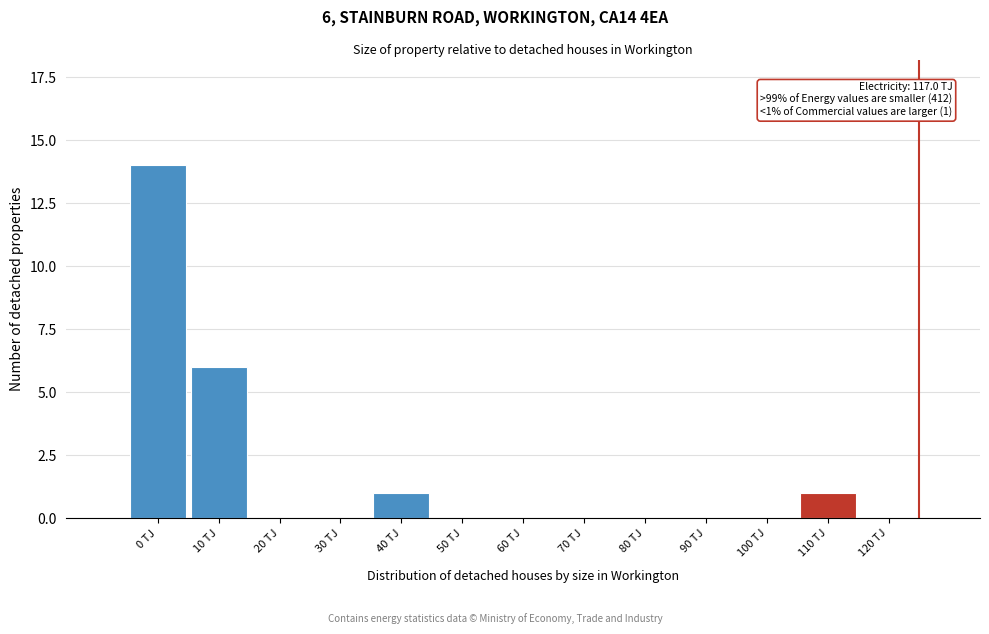

Reading left to right, transcribe all the data shown in this chart.

0 TJ=14	10 TJ=6	20 TJ=0	30 TJ=0	40 TJ=1	50 TJ=0	60 TJ=0	70 TJ=0	80 TJ=0	90 TJ=0	100 TJ=0	110 TJ=1	120 TJ=0